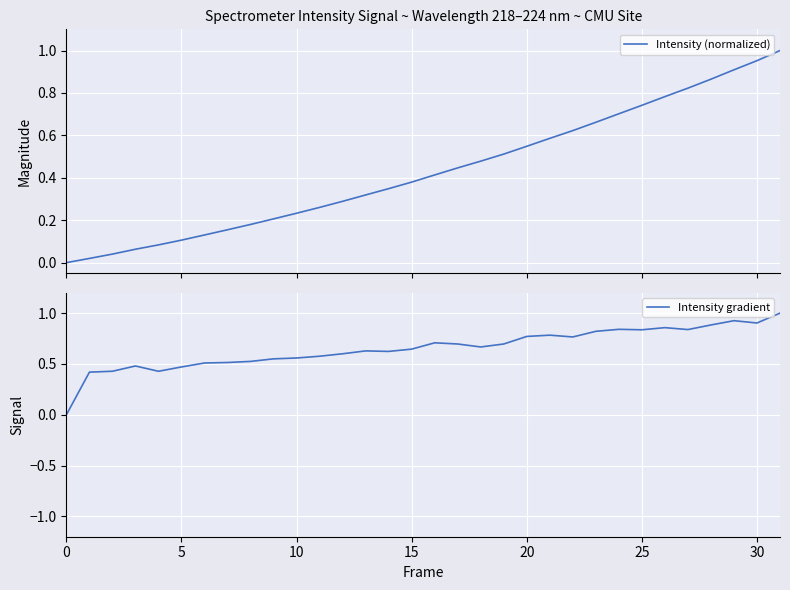

At which category is the sum across all series the highest?

31